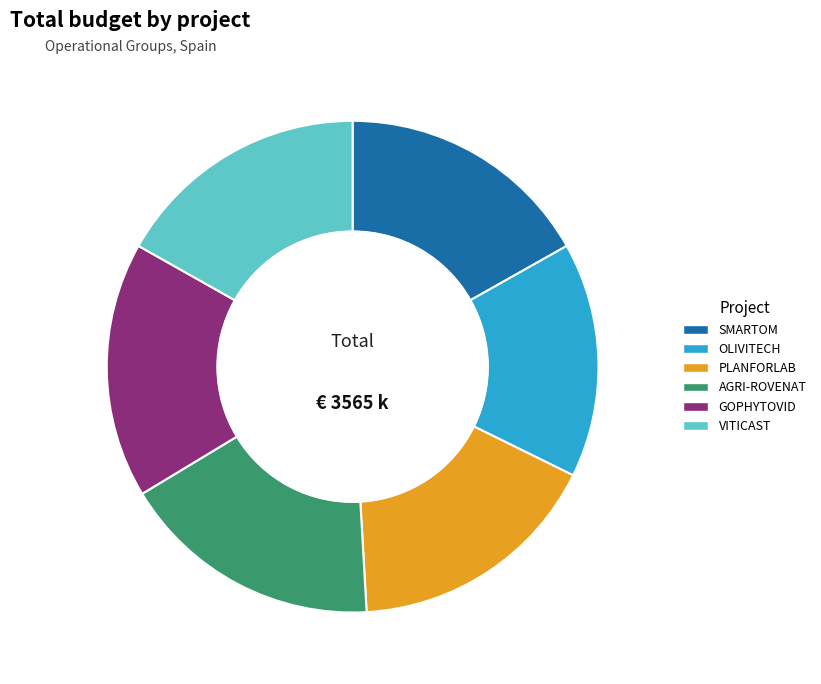

Do PLANFORLAB and SMARTOM together represent more than half of the pie?

No